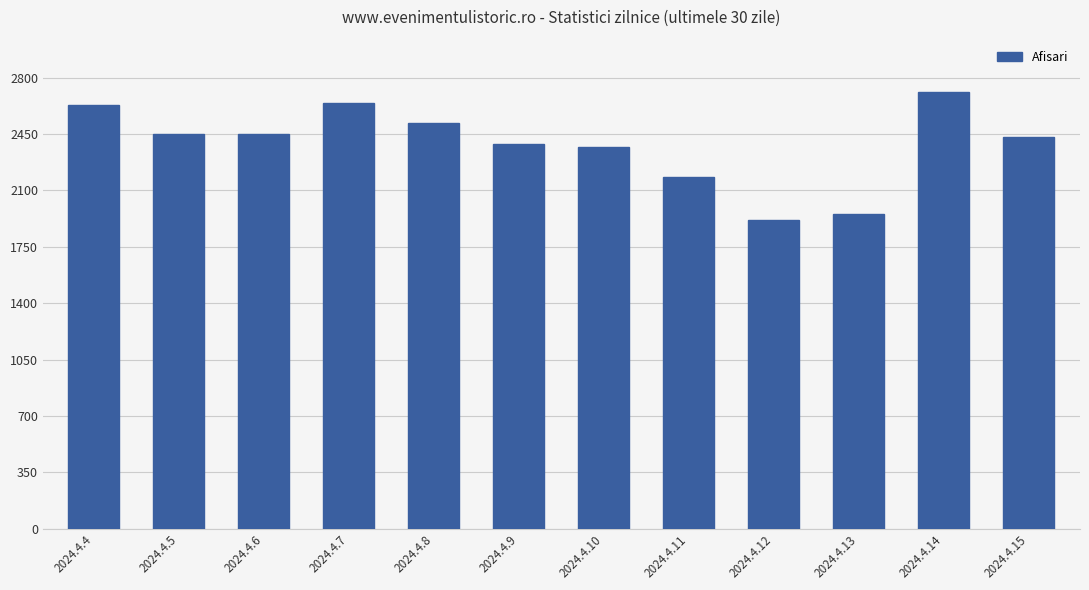

Approximately how many times larger is the value at 2024.4.4 compared to 2024.4.9?

1.1